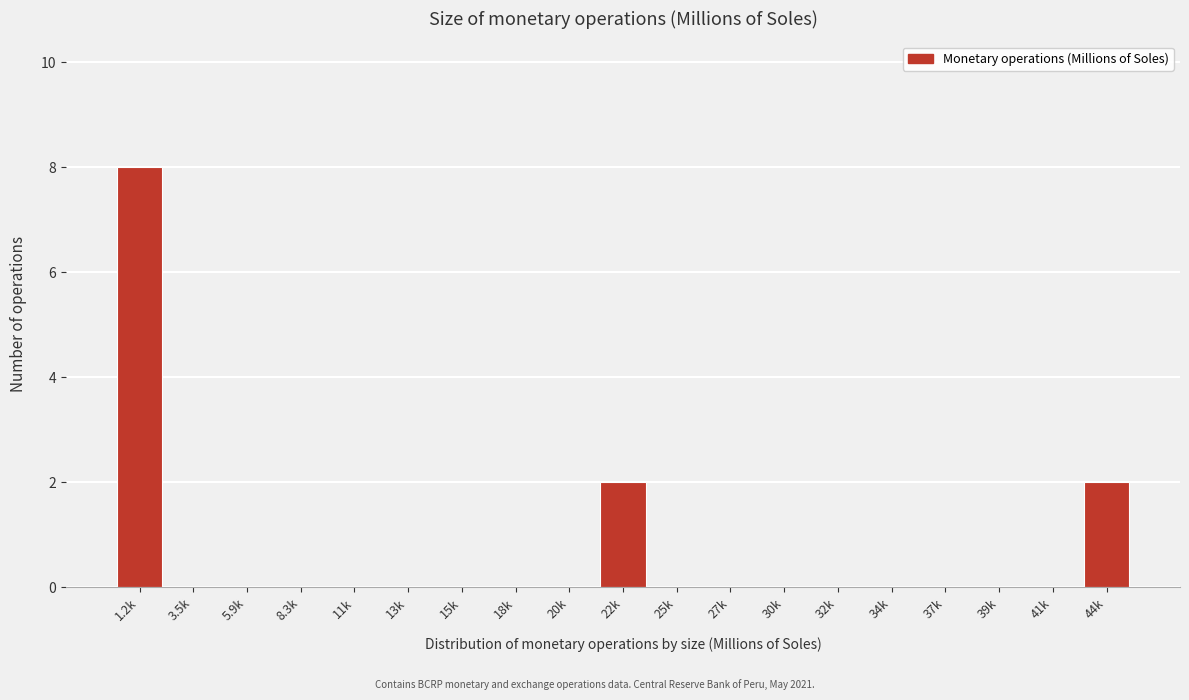

Reading left to right, transcribe all the data shown in this chart.

1.2k=8	3.5k=0	5.9k=0	8.3k=0	11k=0	13k=0	15k=0	18k=0	20k=0	22k=2	25k=0	27k=0	30k=0	32k=0	34k=0	37k=0	39k=0	41k=0	44k=2